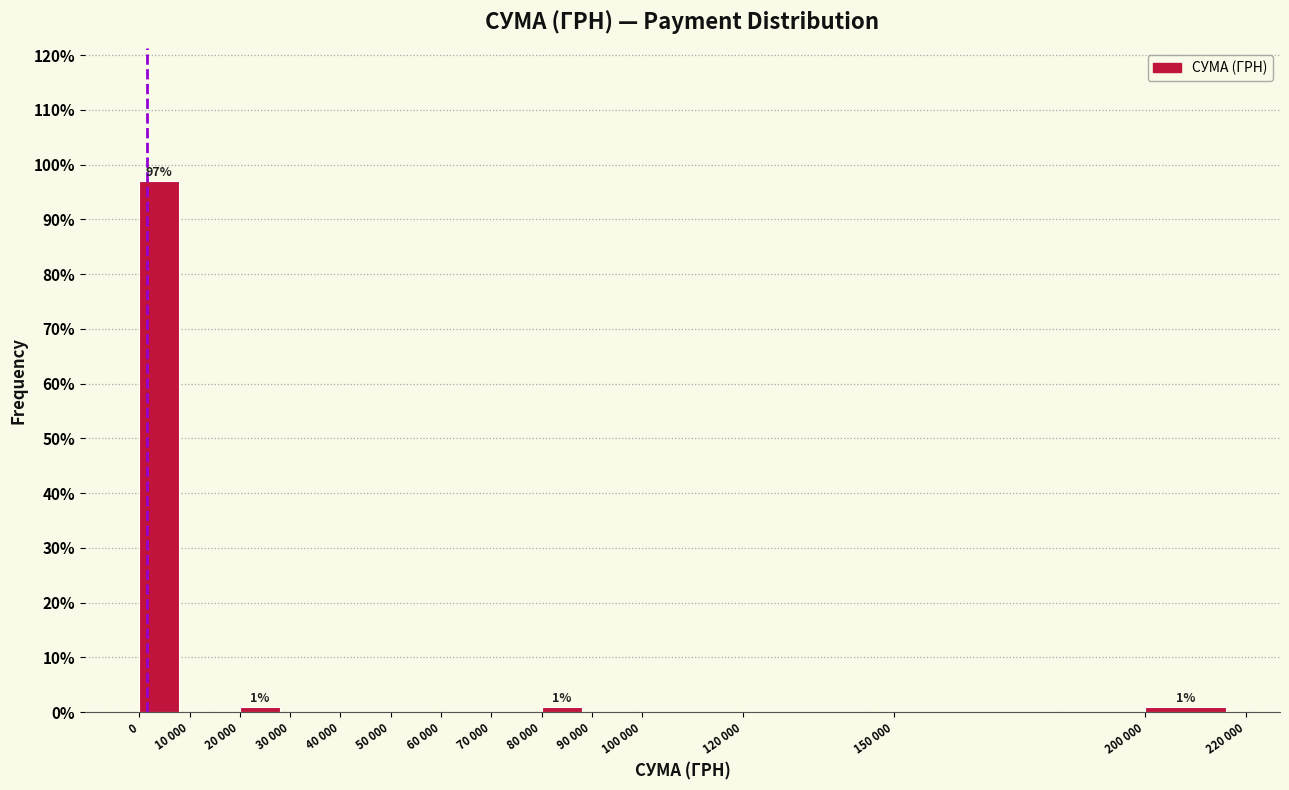

Reading left to right, transcribe all the data shown in this chart.

0=97	10 000=0	20 000=1	30 000=0	40 000=0	50 000=0	60 000=0	70 000=0	80 000=1	90 000=0	100 000=0	120 000=0	150 000=0	200 000=1